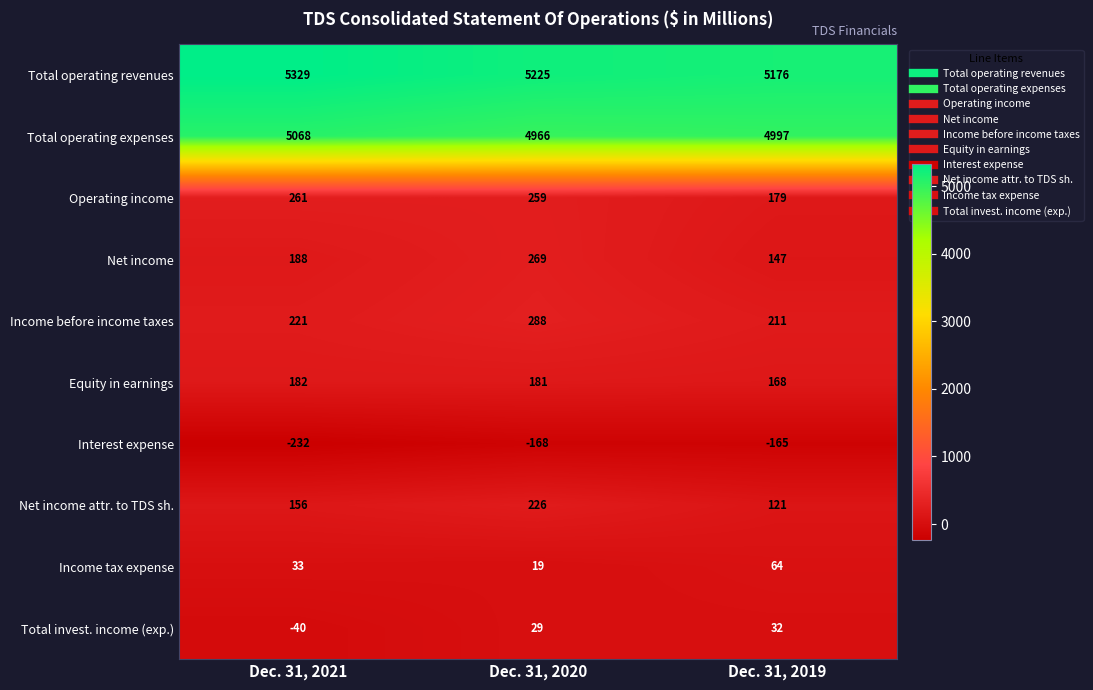

The value of Income before income taxes at Dec. 31, 2021 is 221. True or false?

True